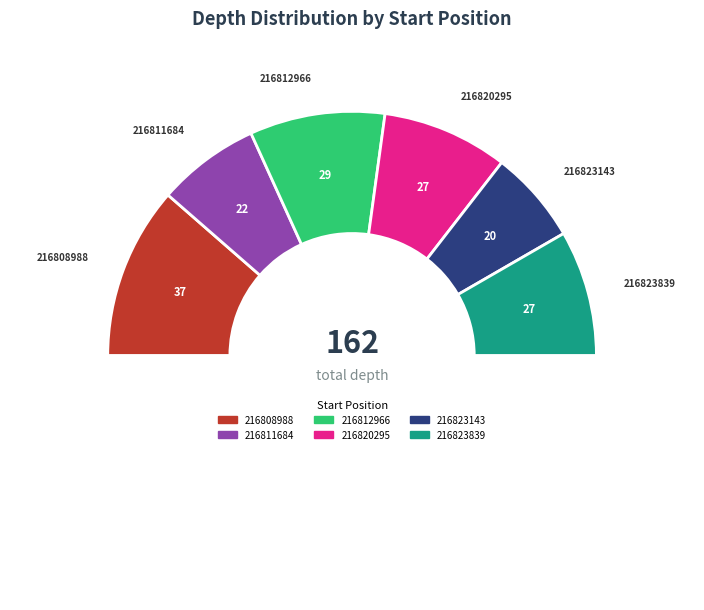

Count the number of slices in the pie.

7